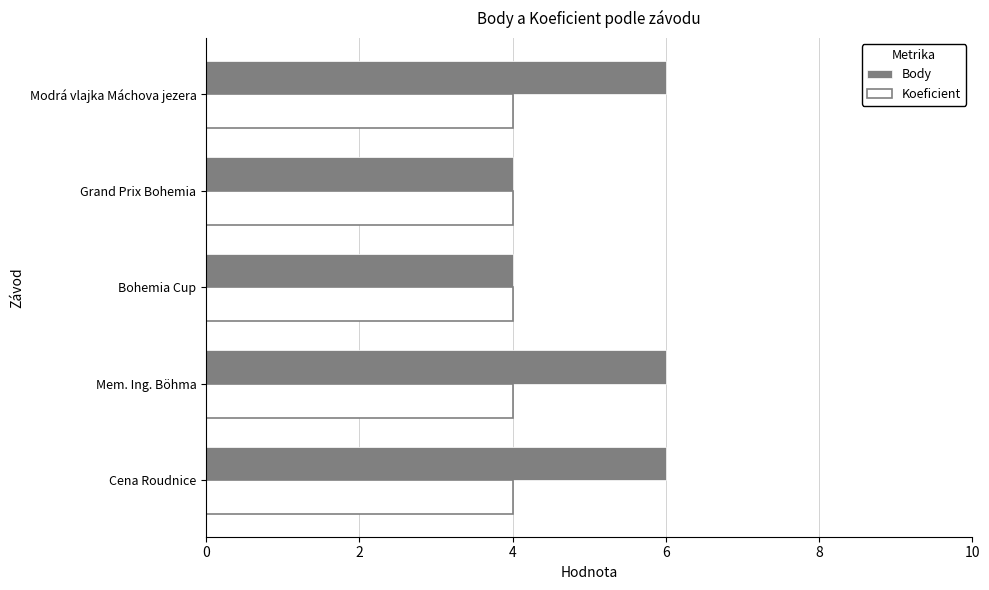

What are all the series names shown in the legend?

Body, Koeficient